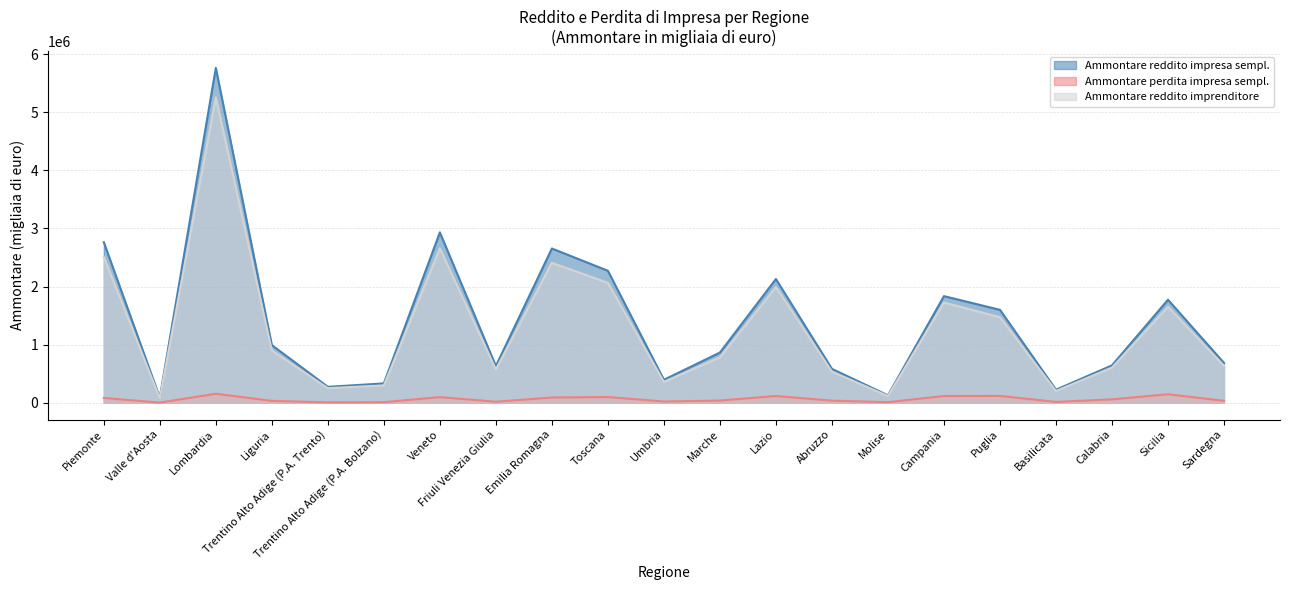

True or false: Ammontare reddito imprenditore and Ammontare reddito impresa sempl. intersect in this chart.

False